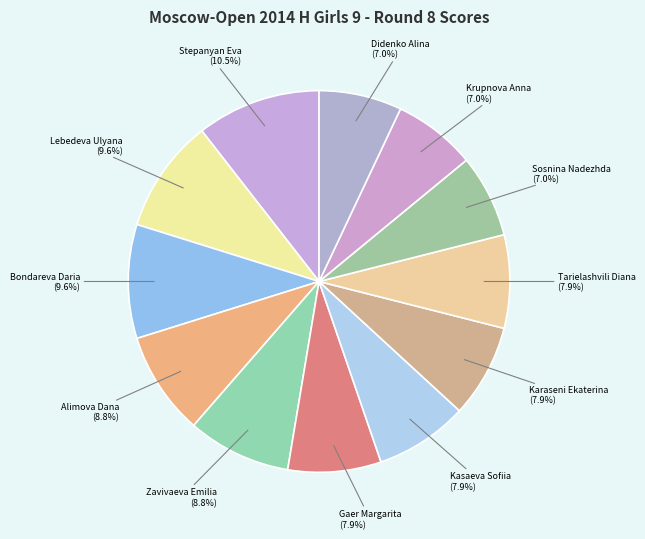

Does Krupnova Anna account for over 50% of the chart?

No